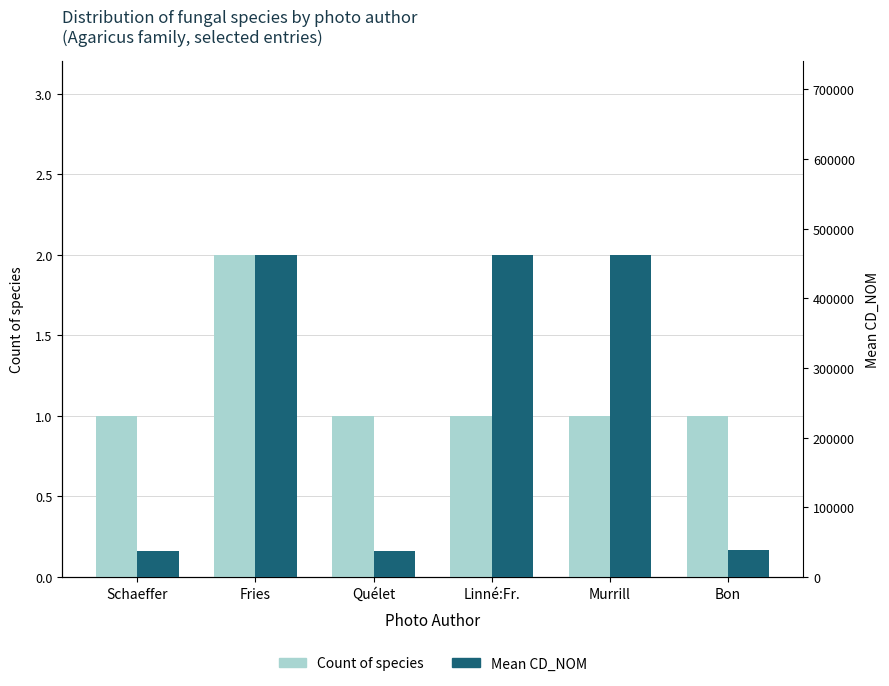

The value of Count of species at Schaeffer is 0. True or false?

False